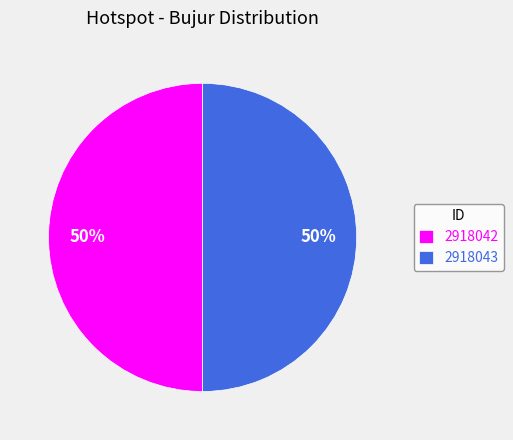

What is the ratio of the value at 2918043 to the value at 2918042?

1.0